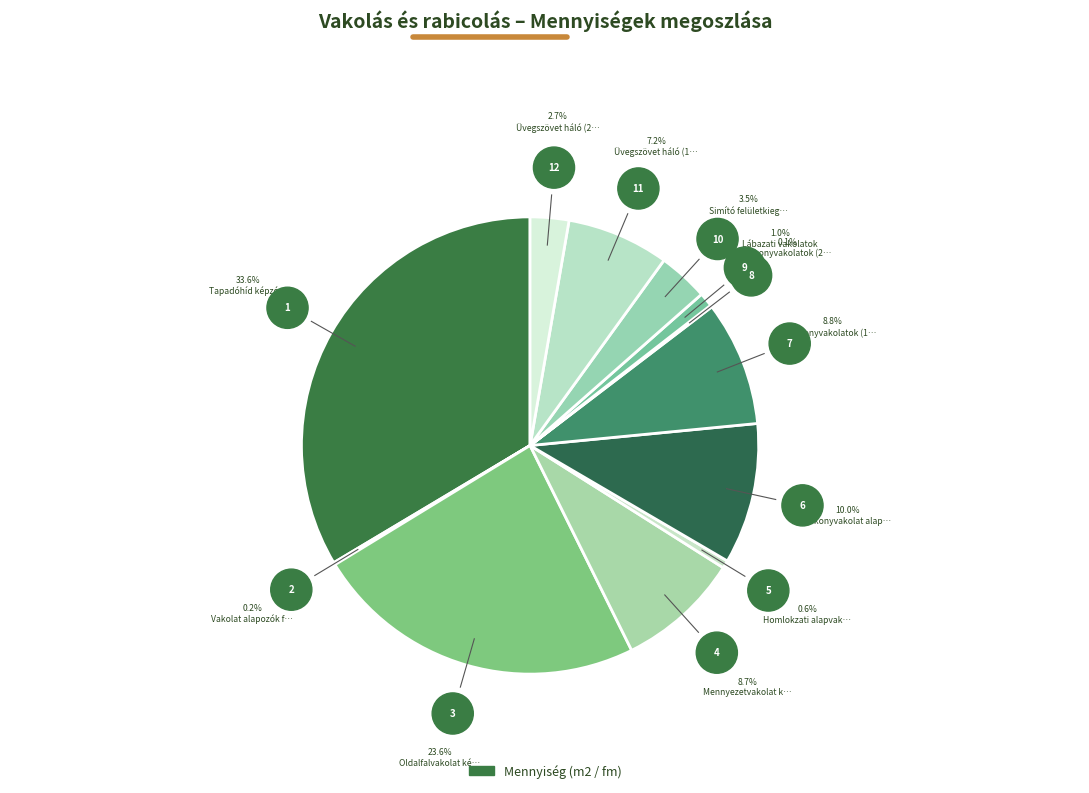

Is there any slice that represents more than half of the pie?

No